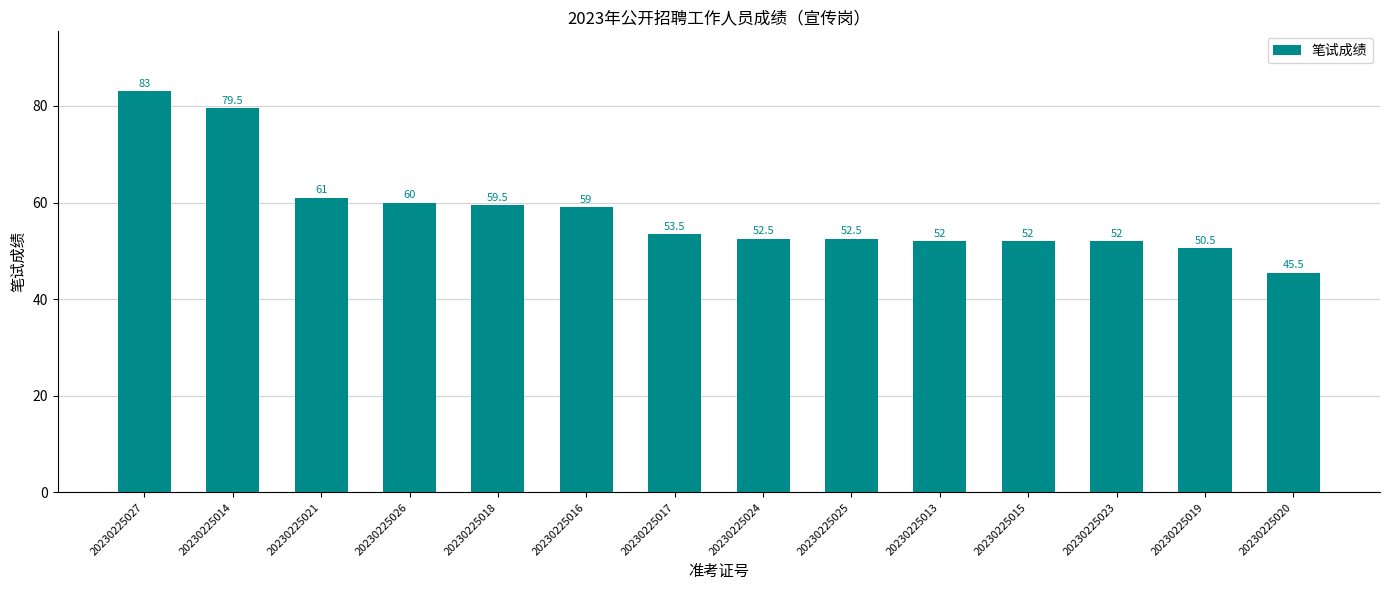

Reading right to left, transcribe all the data shown in this chart.

20230225020=45.5	20230225019=50.5	20230225023=52.0	20230225015=52.0	20230225013=52.0	20230225025=52.5	20230225024=52.5	20230225017=53.5	20230225016=59.0	20230225018=59.5	20230225026=60.0	20230225021=61.0	20230225014=79.5	20230225027=83.0